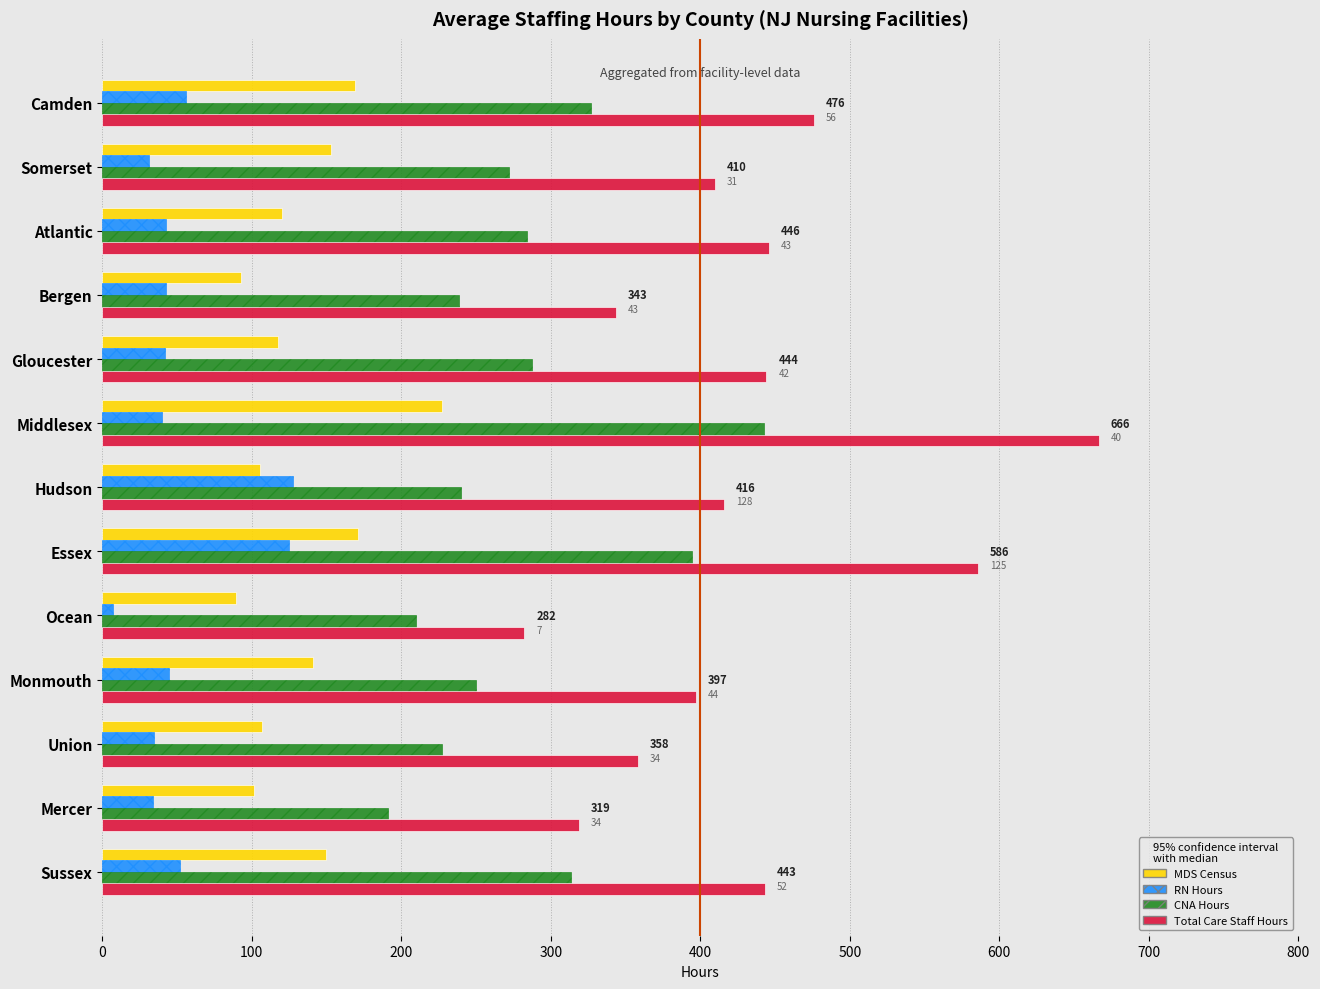

What is the average value of the RN Hours series?

52.2